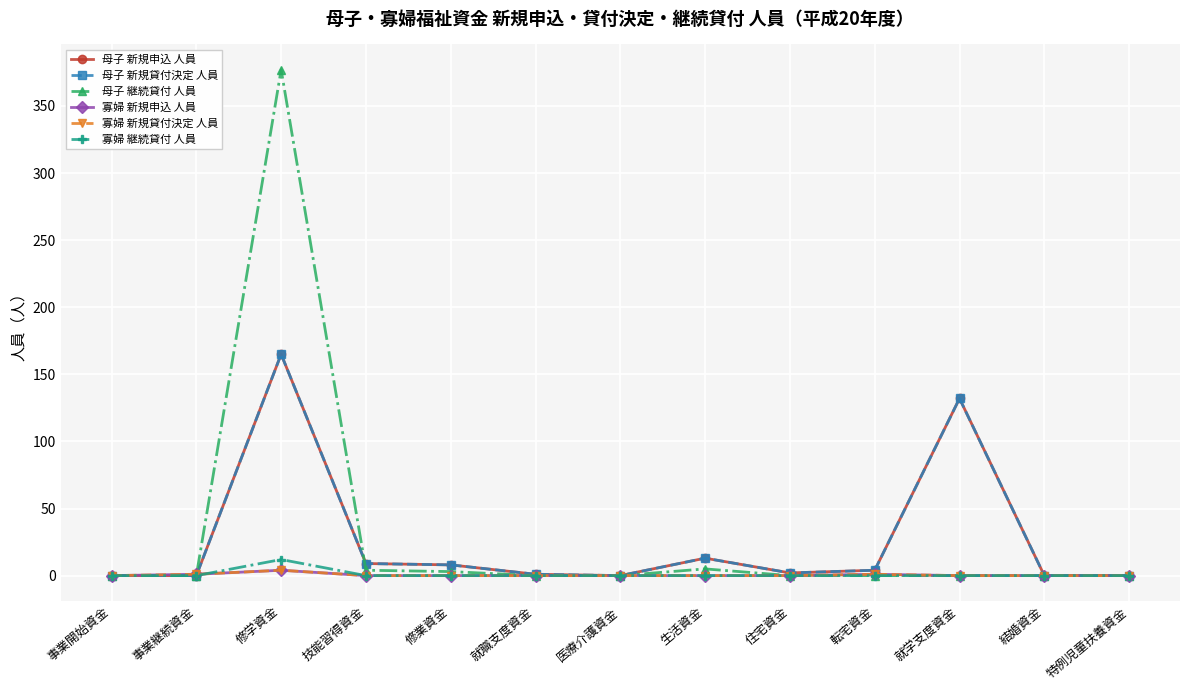

Does the chart have visible grid lines?

Yes